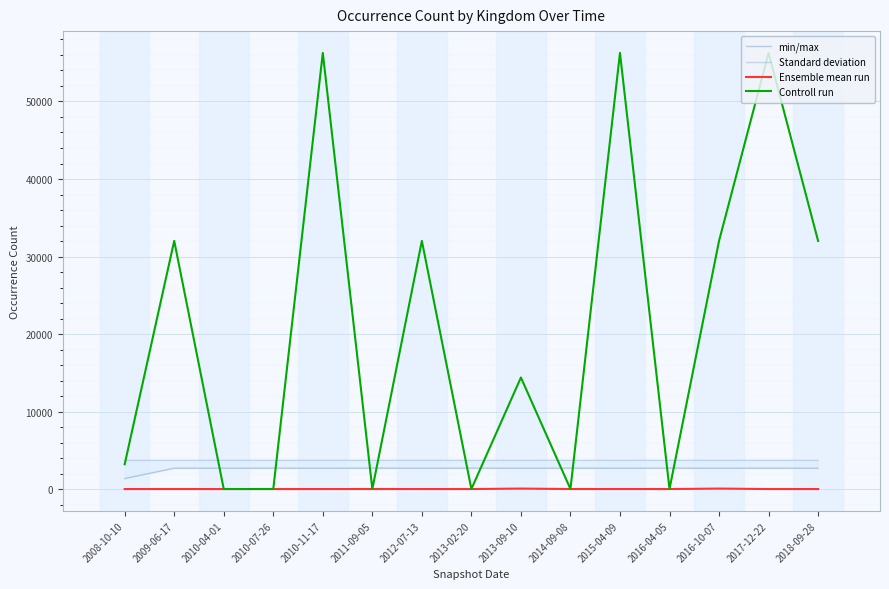

List the series in order of their peak value, lowest first.

Ensemble mean run, min/max, Standard deviation, Controll run